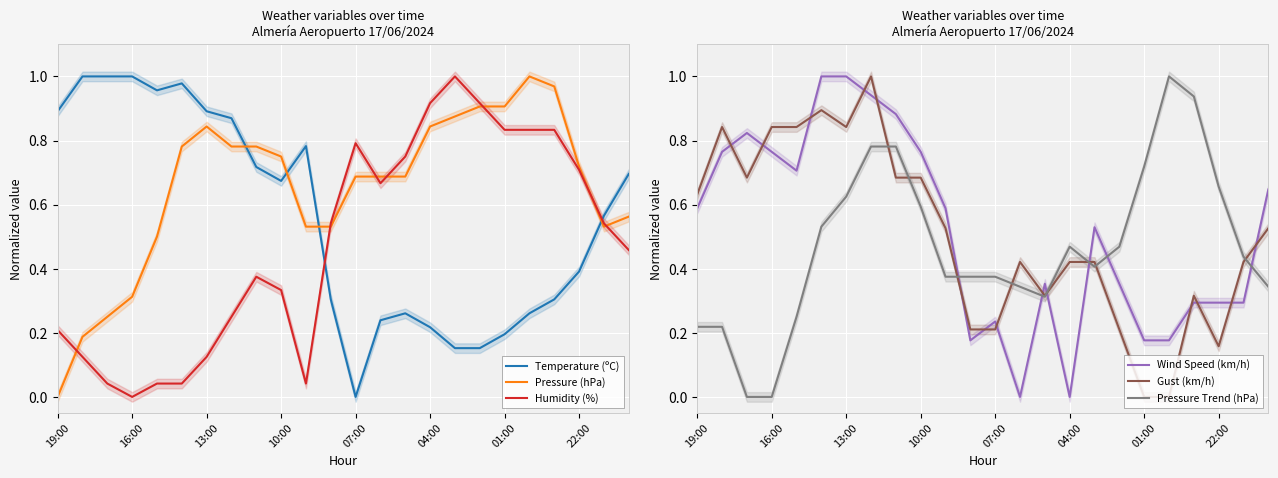

What is the difference between the maximum and second lowest values in the Pressure (hPa) series?

0.8